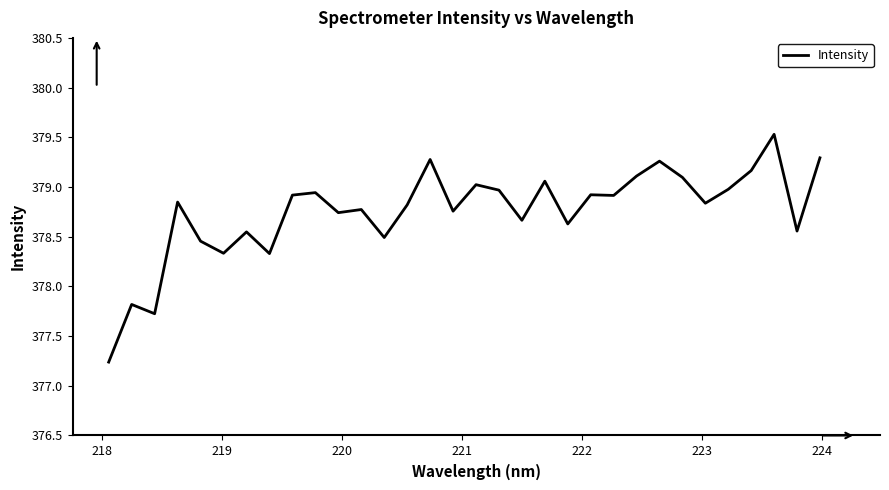

What is the difference between the maximum and minimum values?

2.3